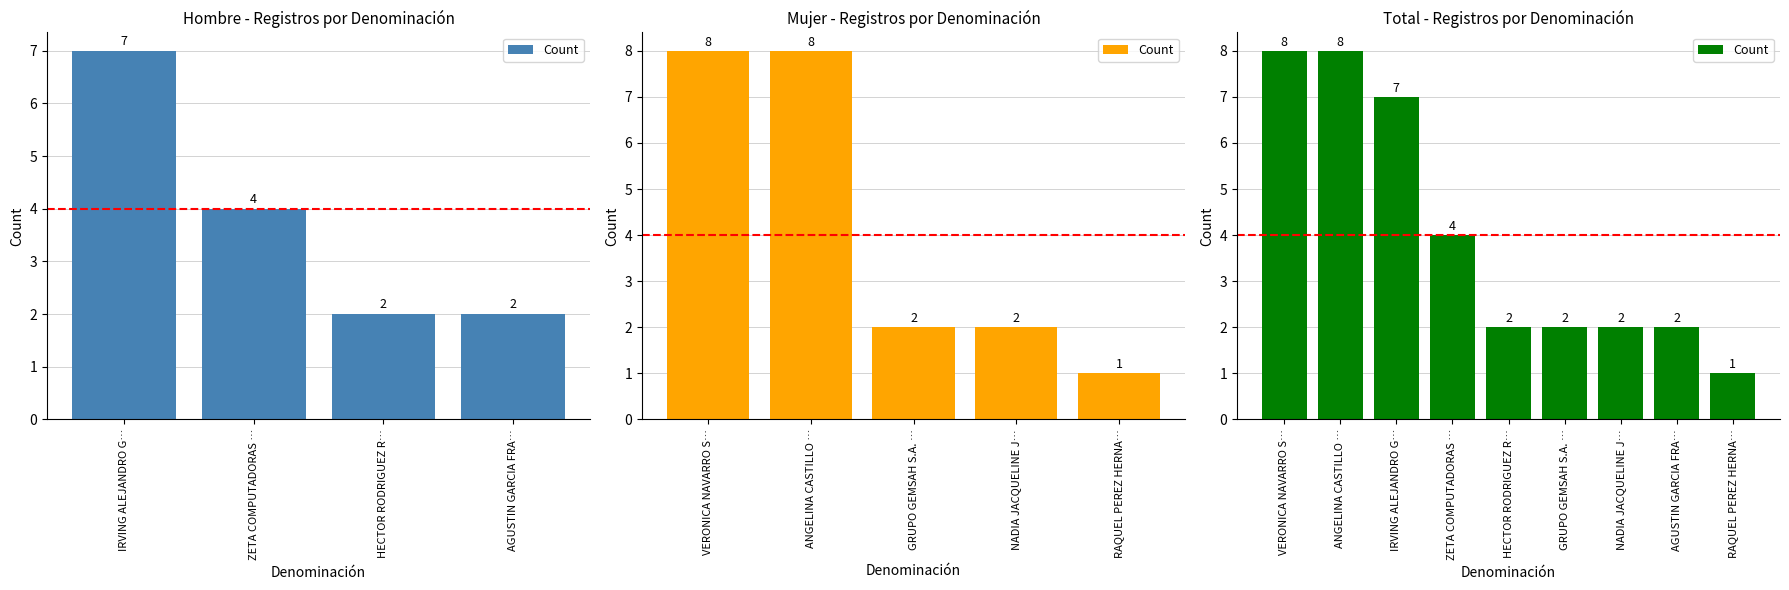

Which has a higher value, GRUPO GEMSAH S.A. … or ANGELINA CASTILLO …?

ANGELINA CASTILLO …